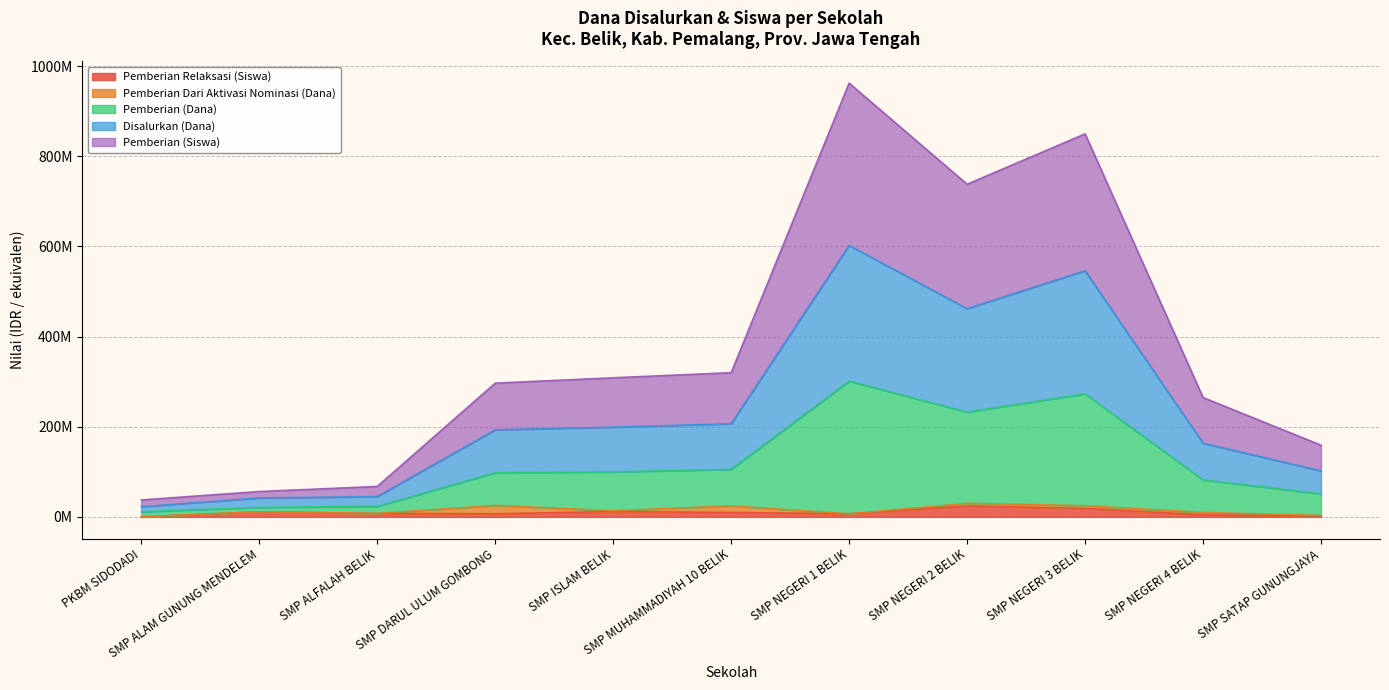

True or false: Pemberian (Siswa) and Pemberian (Dana) cross at least once.

False